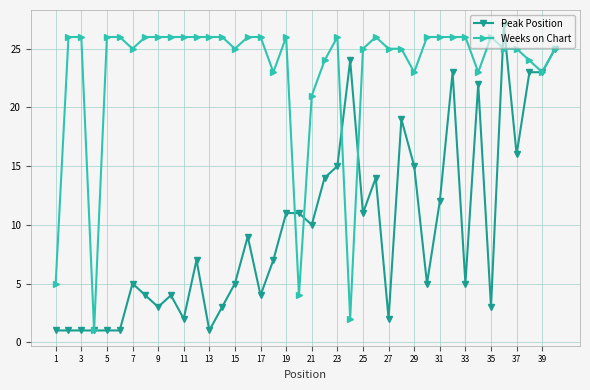

What is the lowest value of the Weeks on Chart series?

1